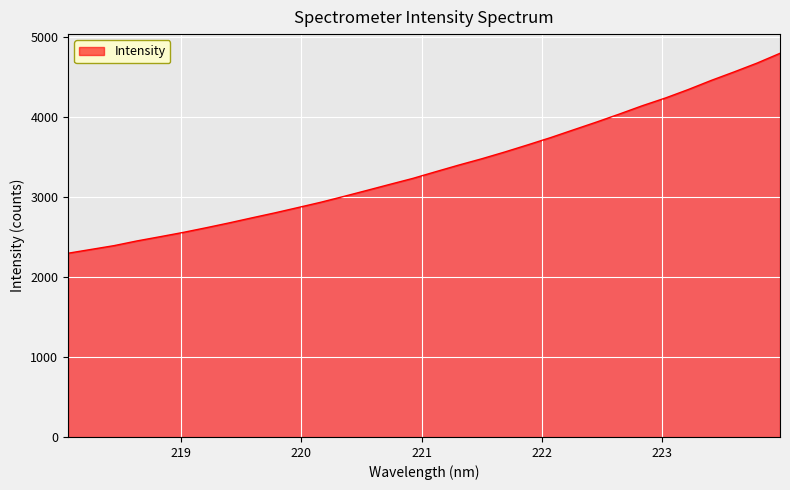

What is the difference between the maximum and minimum values?

2499.7